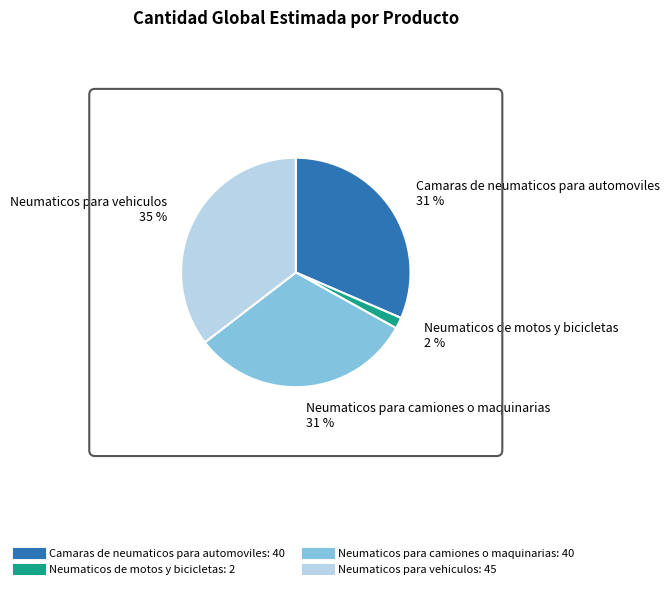

How many slices are in this pie chart?

4